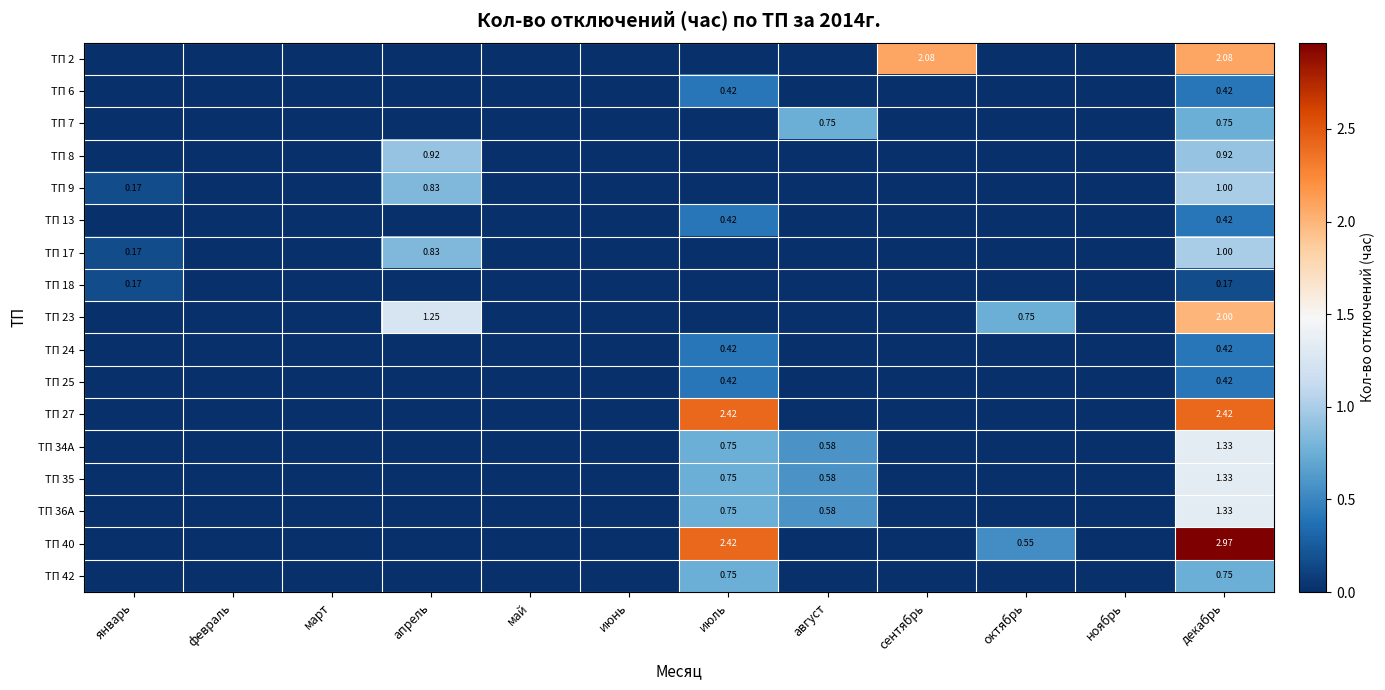

At январь, list the series in order from smallest to largest.

ТП 2, ТП 6, ТП 7, ТП 8, ТП 13, ТП 23, ТП 24, ТП 25, ТП 27, ТП 34А, ТП 35, ТП 36А, ТП 40, ТП 42, ТП 9, ТП 17, ТП 18